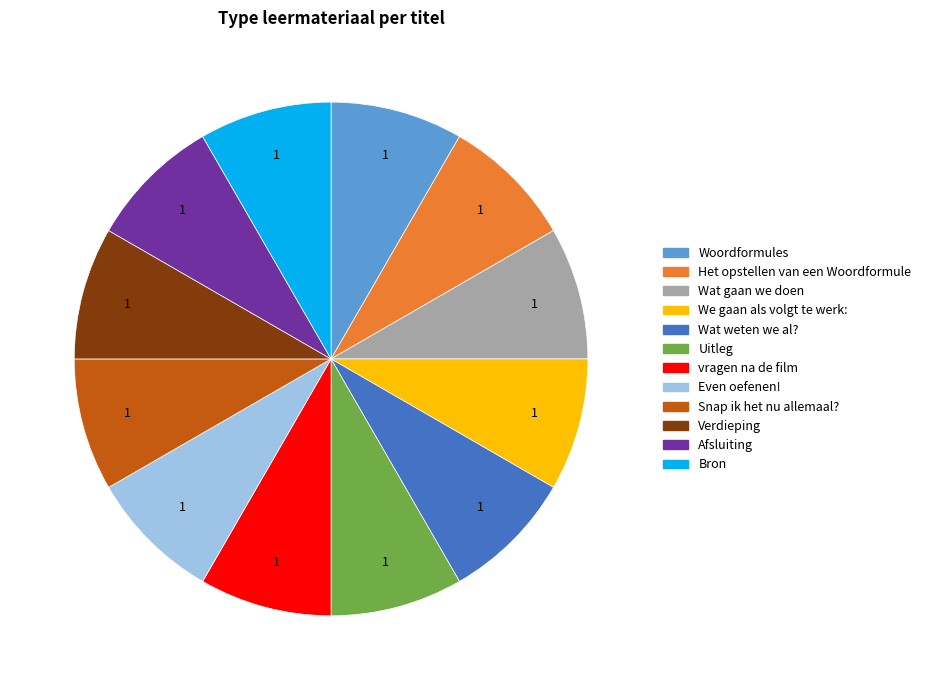

Combined, do Snap ik het nu allemaal? and Woordformules account for over 50%?

No